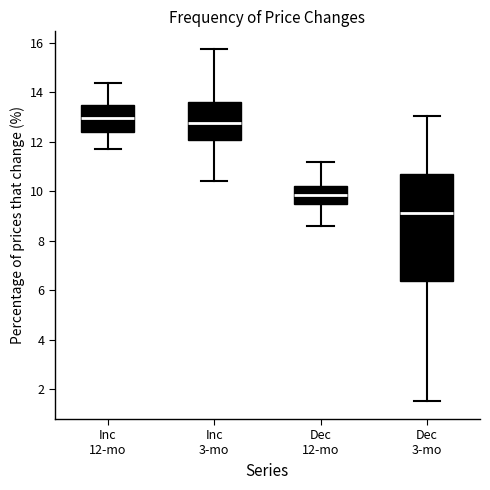

Which box's median line is the lowest?

Dec 3-mo